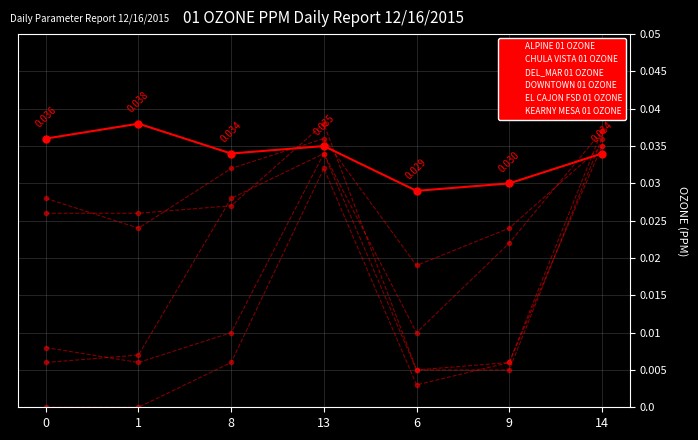

Does the chart have visible grid lines?

Yes